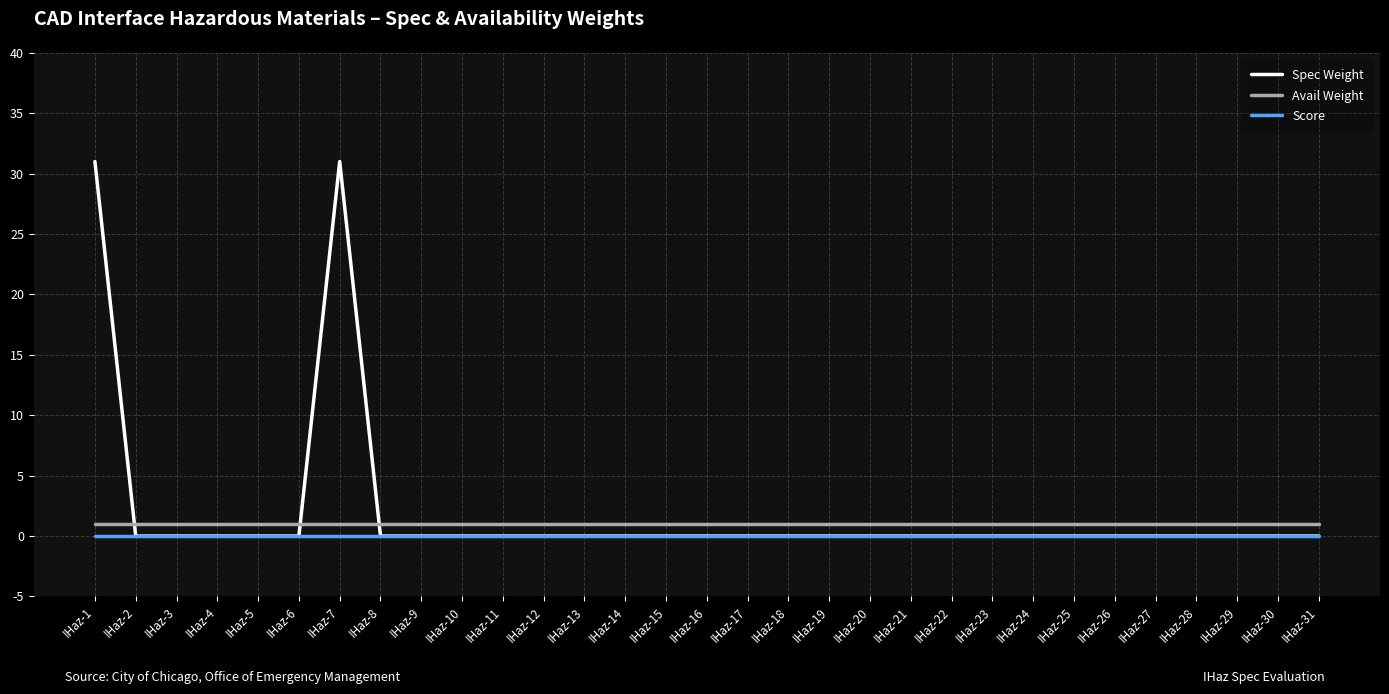

Is the value of Avail Weight at IHaz-25 greater than the value of Spec Weight at IHaz-7?

No